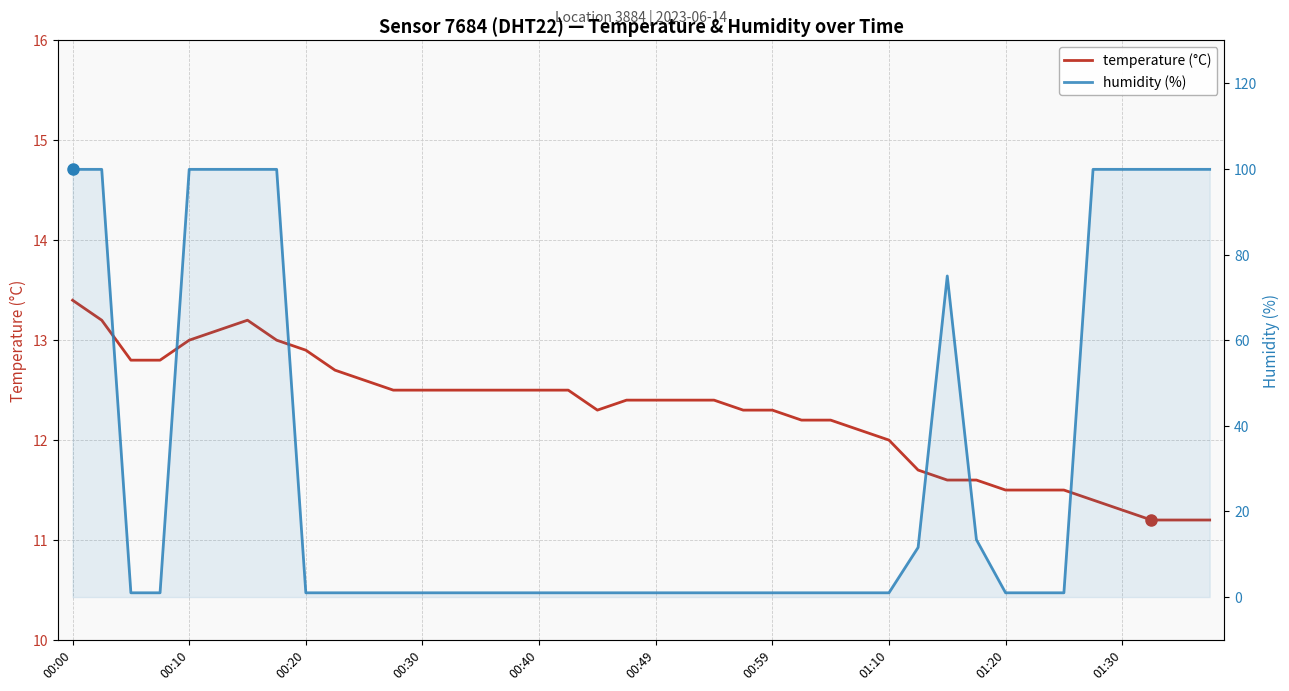

What is the label of the 2nd point from the left?

00:10